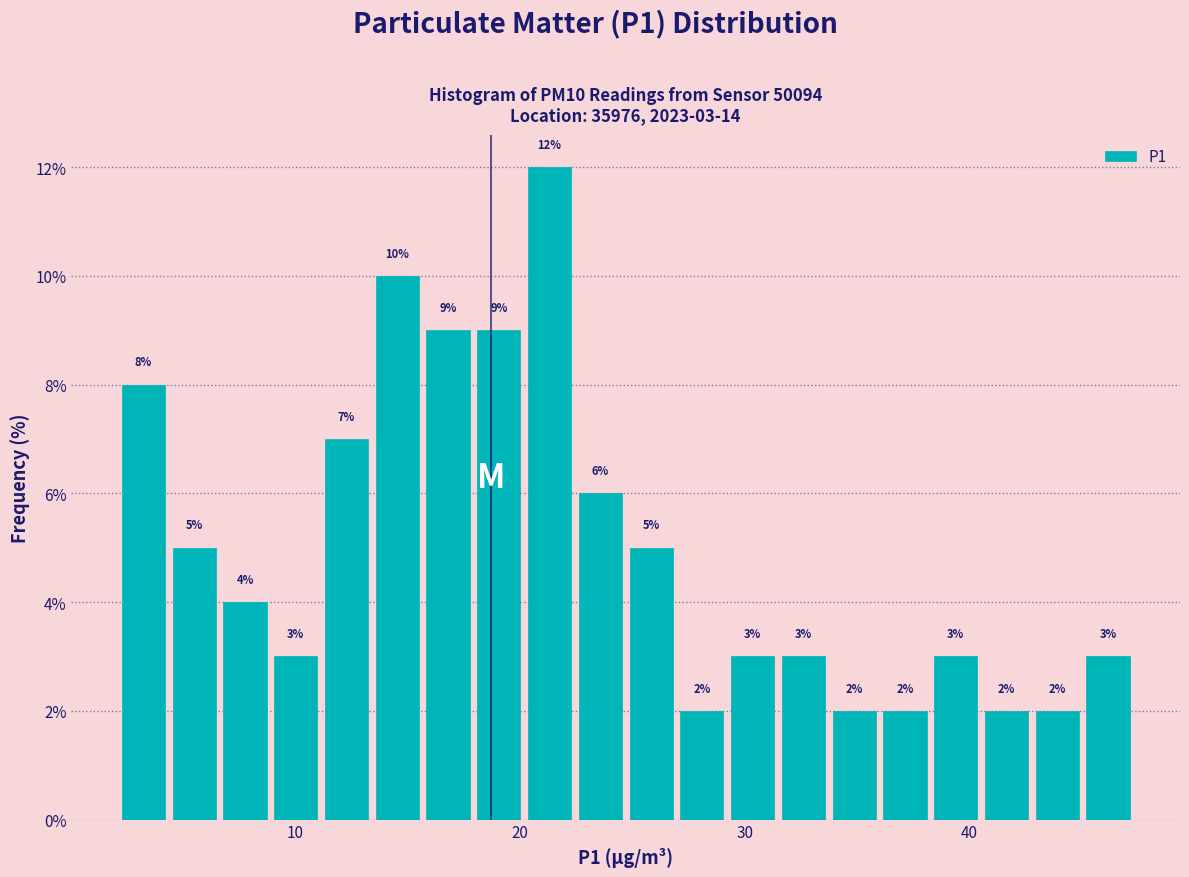

Around what value on the x-axis is the tallest bar? Give the approximate position of its centre, as read against the axis.

21